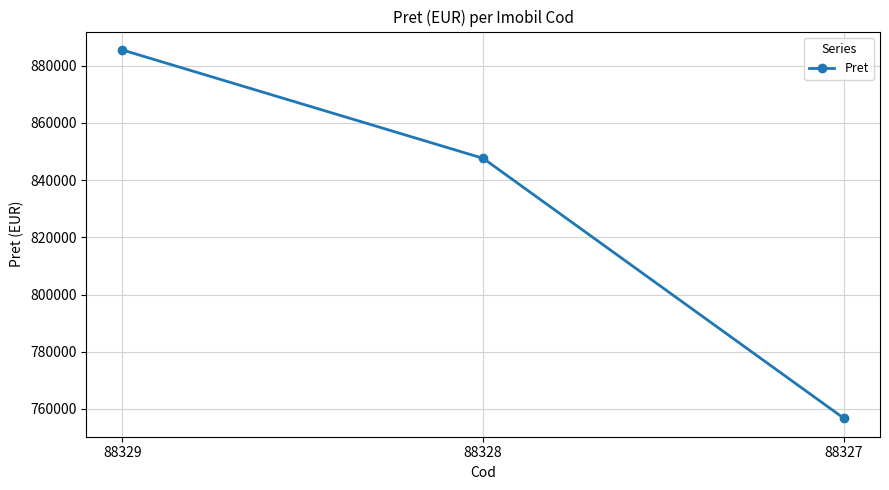

Reading left to right, transcribe all the data shown in this chart.

885502	847612	756728